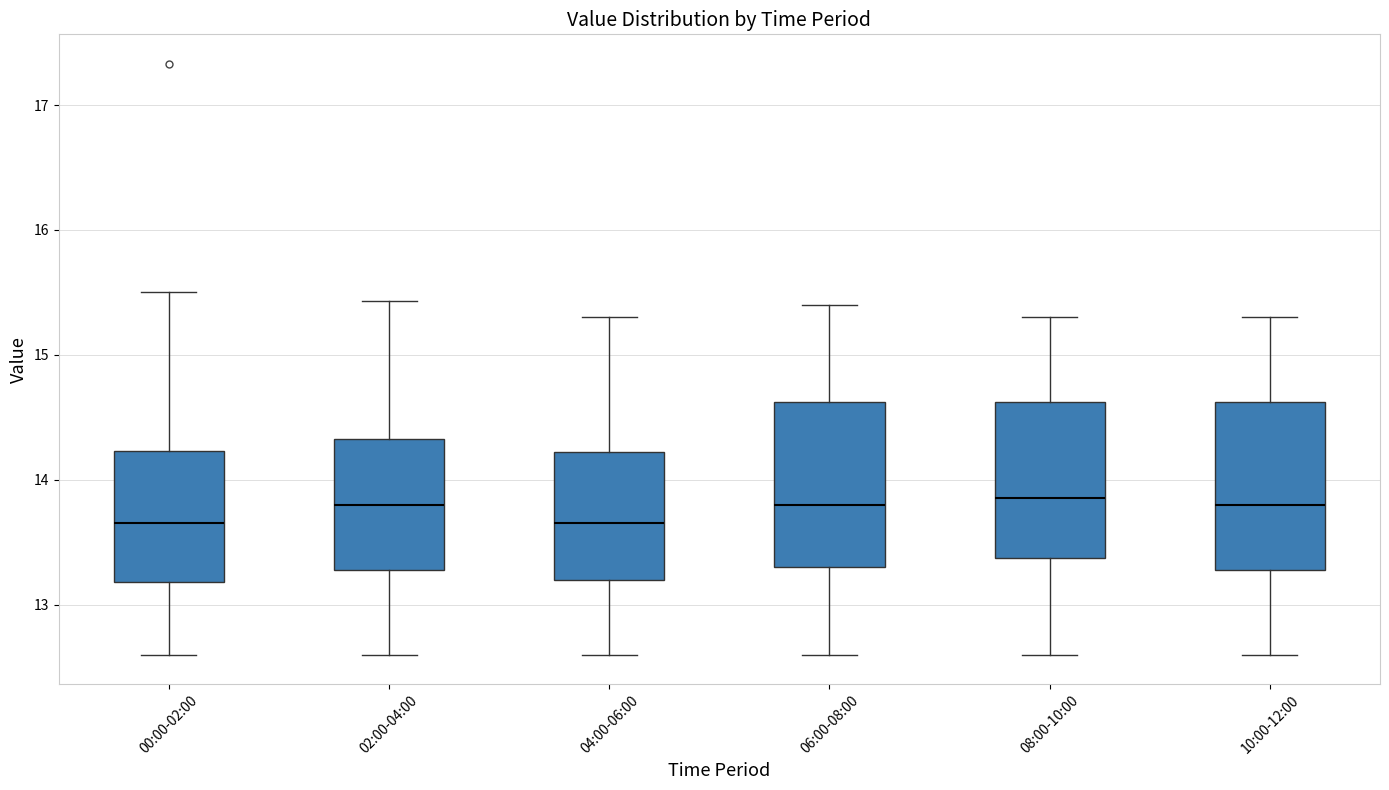

Reading left to right, transcribe this box plot: for each box, give where its median line is, the range the box spans, and where its two whiskers end, as read against the y-axis. The values are not printed on the chart, so give them approximately, as read against the axis.

00:00-02:00: median 13.7, box 13.2 to 14.2, whiskers 12.6 to 15.5
02:00-04:00: median 13.8, box 13.3 to 14.3, whiskers 12.6 to 15.4
04:00-06:00: median 13.7, box 13.2 to 14.2, whiskers 12.6 to 15.3
06:00-08:00: median 13.8, box 13.3 to 14.6, whiskers 12.6 to 15.4
08:00-10:00: median 13.9, box 13.4 to 14.6, whiskers 12.6 to 15.3
10:00-12:00: median 13.8, box 13.3 to 14.6, whiskers 12.6 to 15.3